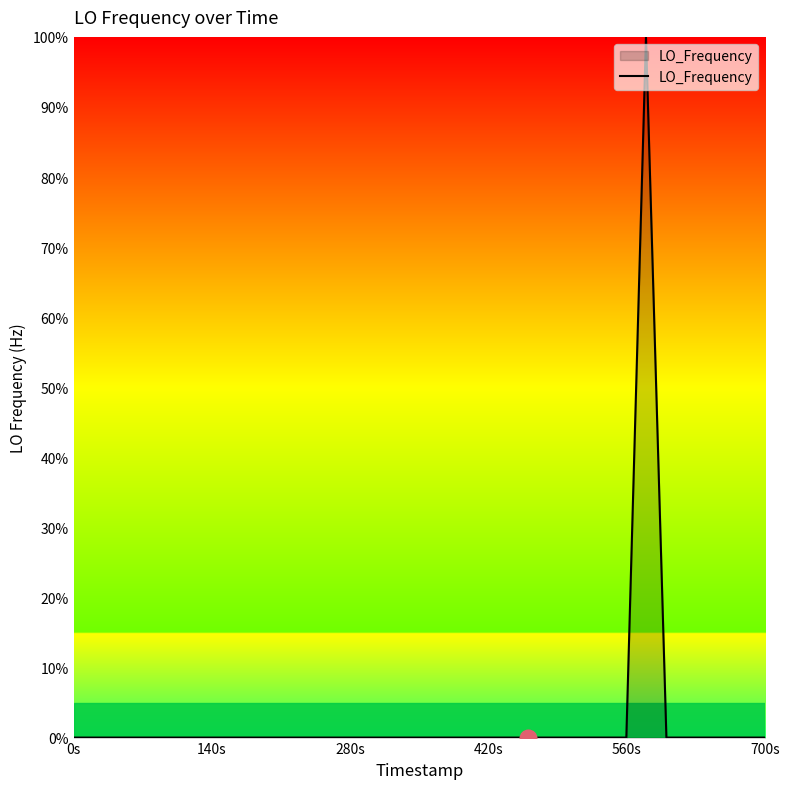

What is the label of the 40th point from the left?

700s